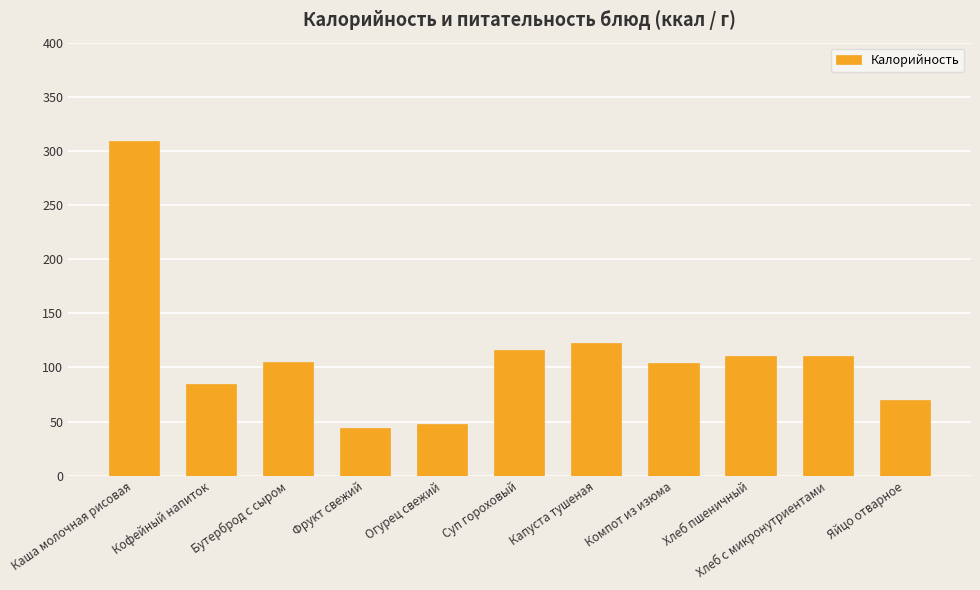

The value at Огурец свежий is 48. True or false?

True